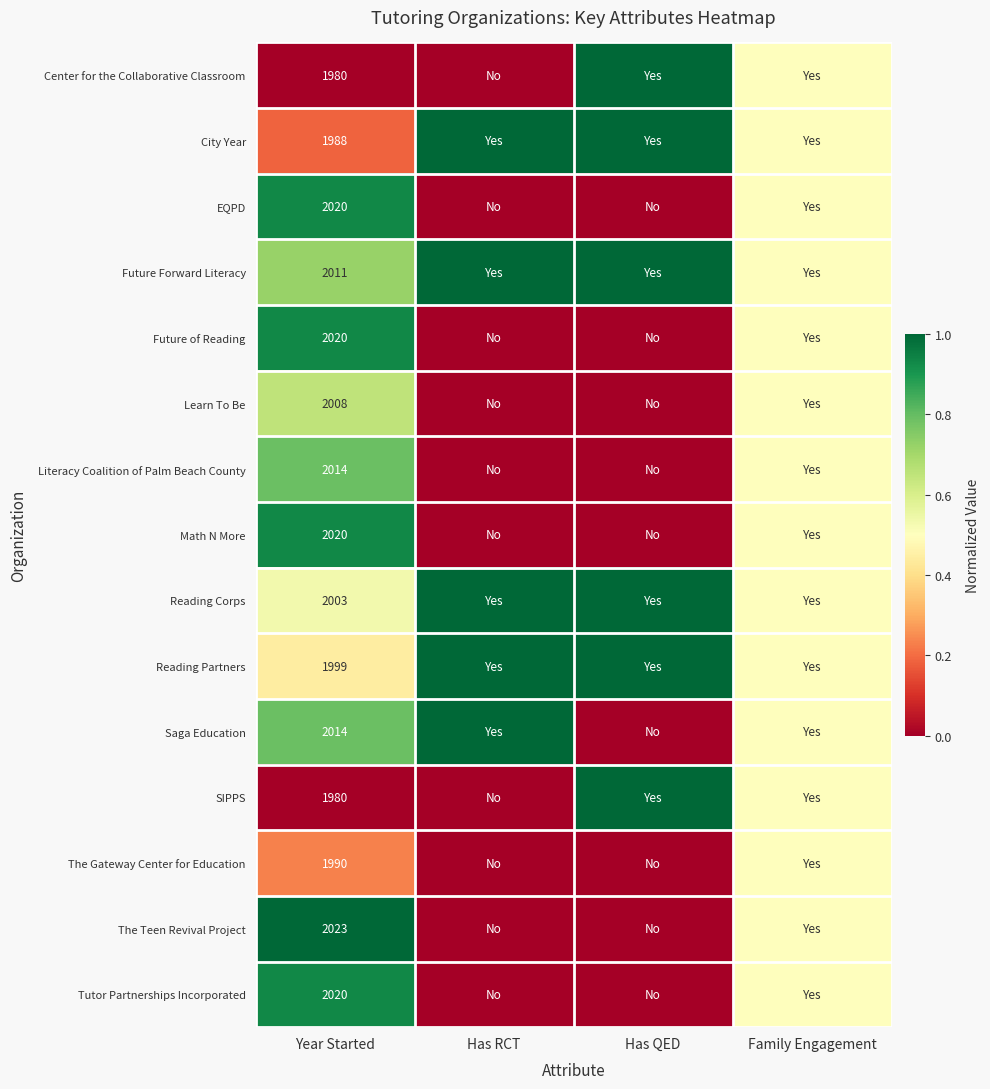

How many distinct data groups are displayed?

15